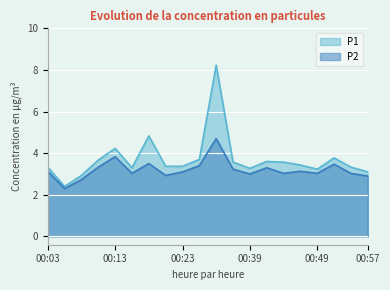

Rank the series at 00:37 from lowest to highest value.

P2, P1